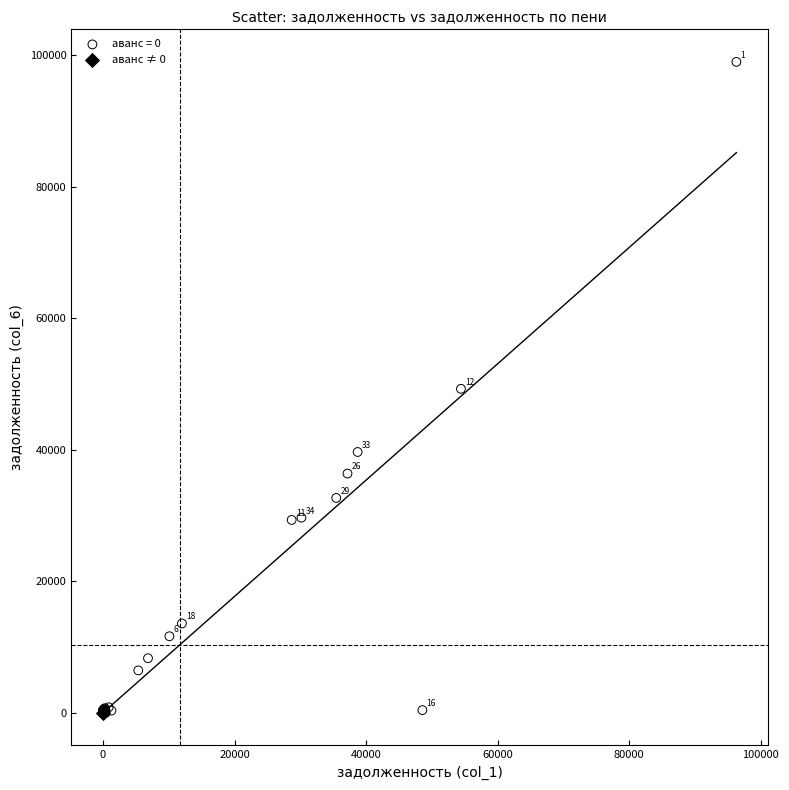

What are all the series names shown in the legend?

аванс = 0, аванс ≠ 0